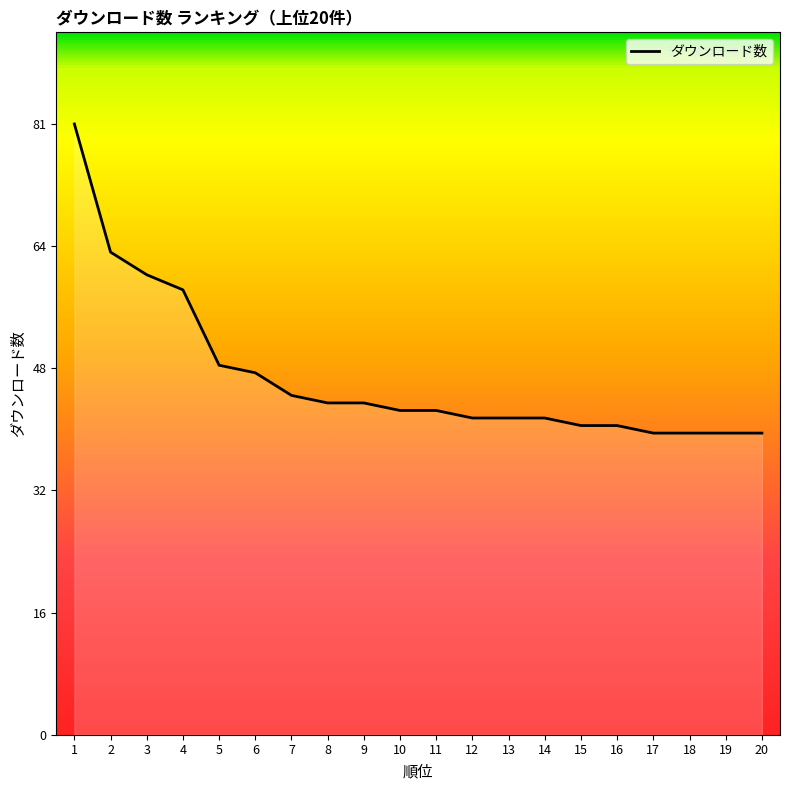

What is the ratio of the value at 12 to the value at 1?

0.5